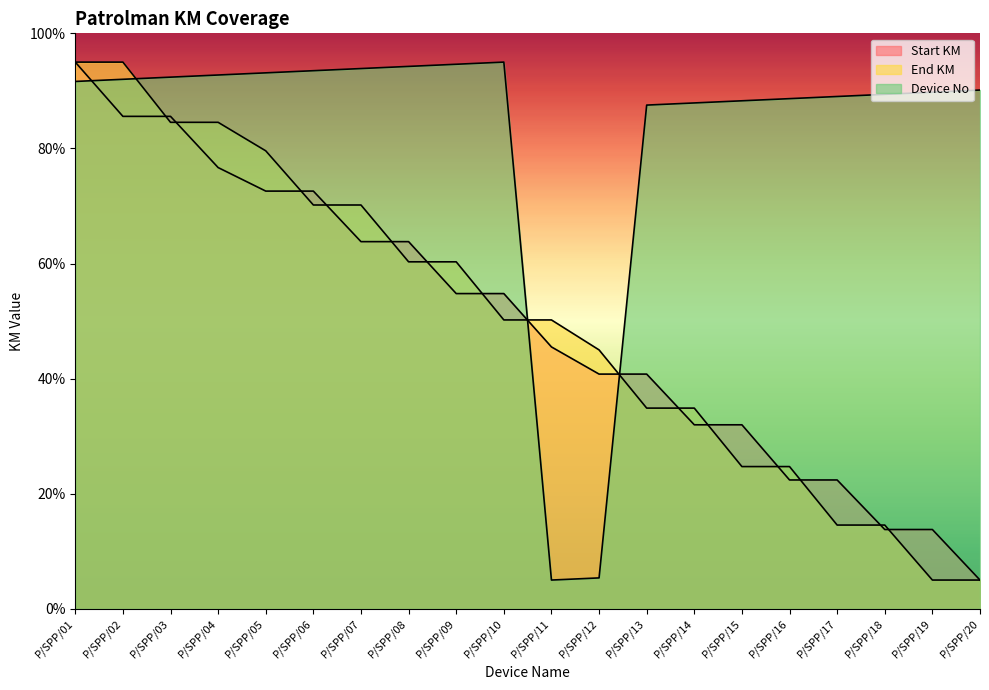

Is the value of Device No at P/SPP/19 greater than the value of End KM at P/SPP/01?

No